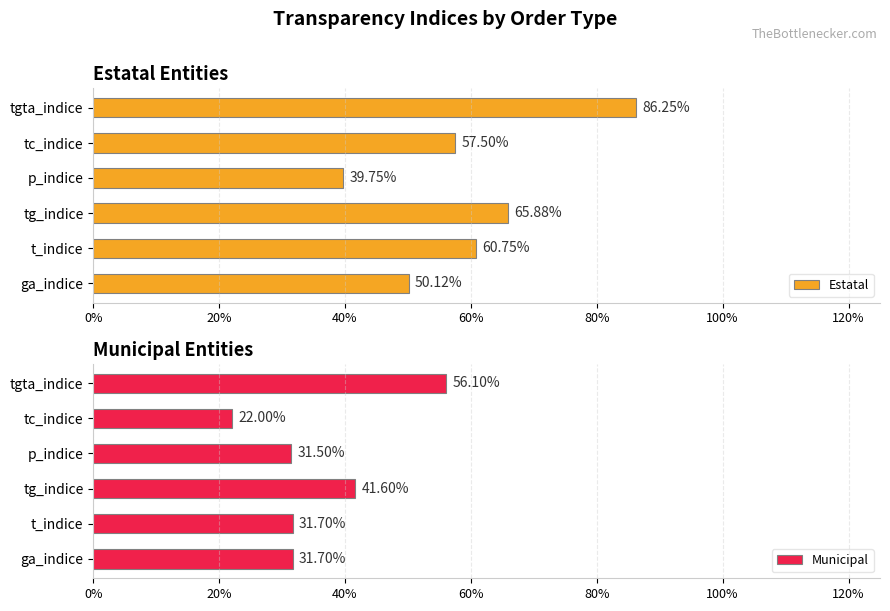

Does the chart contain any negative values?

No